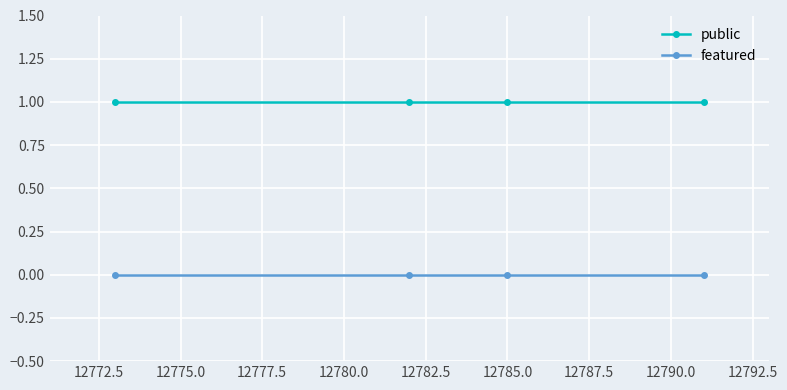

At how many categories does at least one series exceed 0?

4